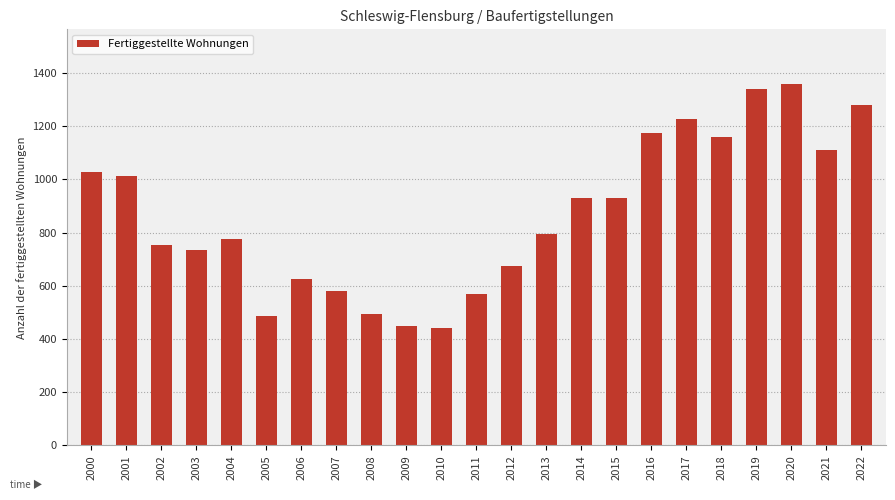

At which label is the value closest to 900?

2015